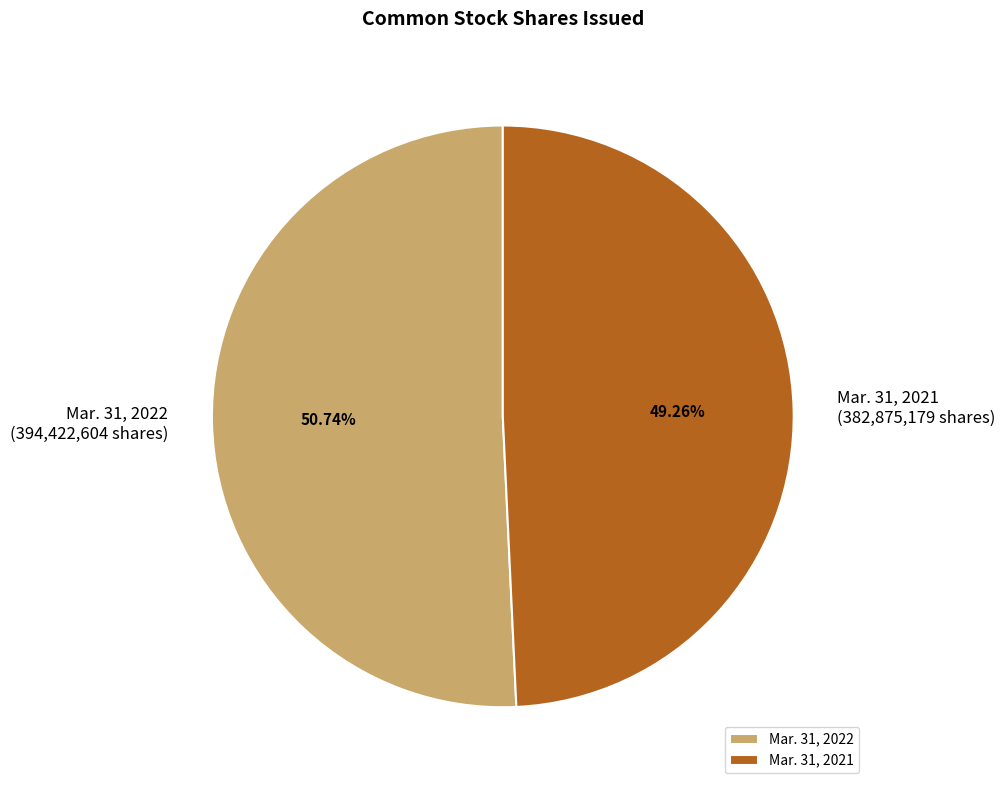

Between Mar. 31, 2021 and Mar. 31, 2022, which is larger?

Mar. 31, 2022